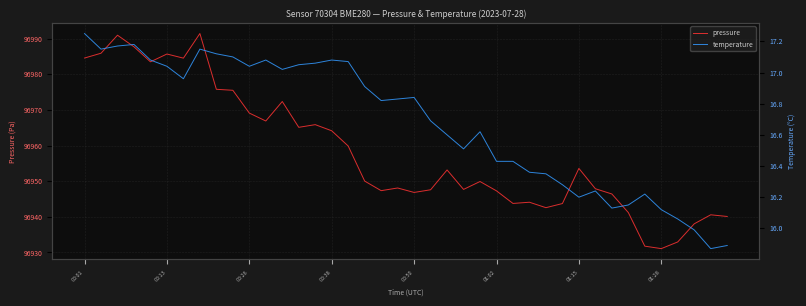

Does the chart have visible grid lines?

Yes